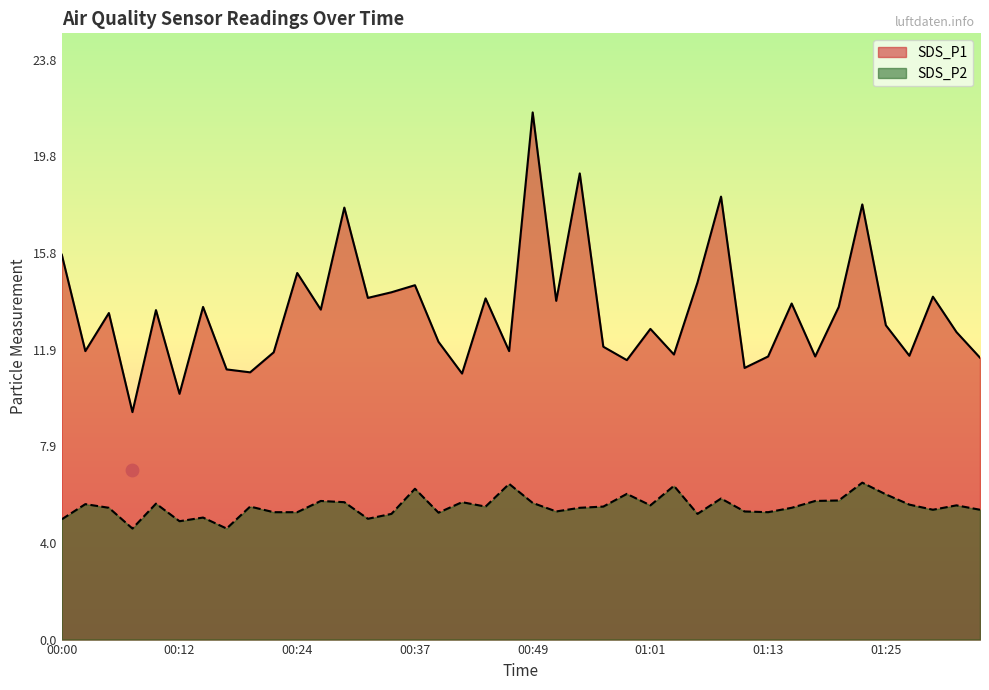

What is the total value across all series at 00:27?

19.2